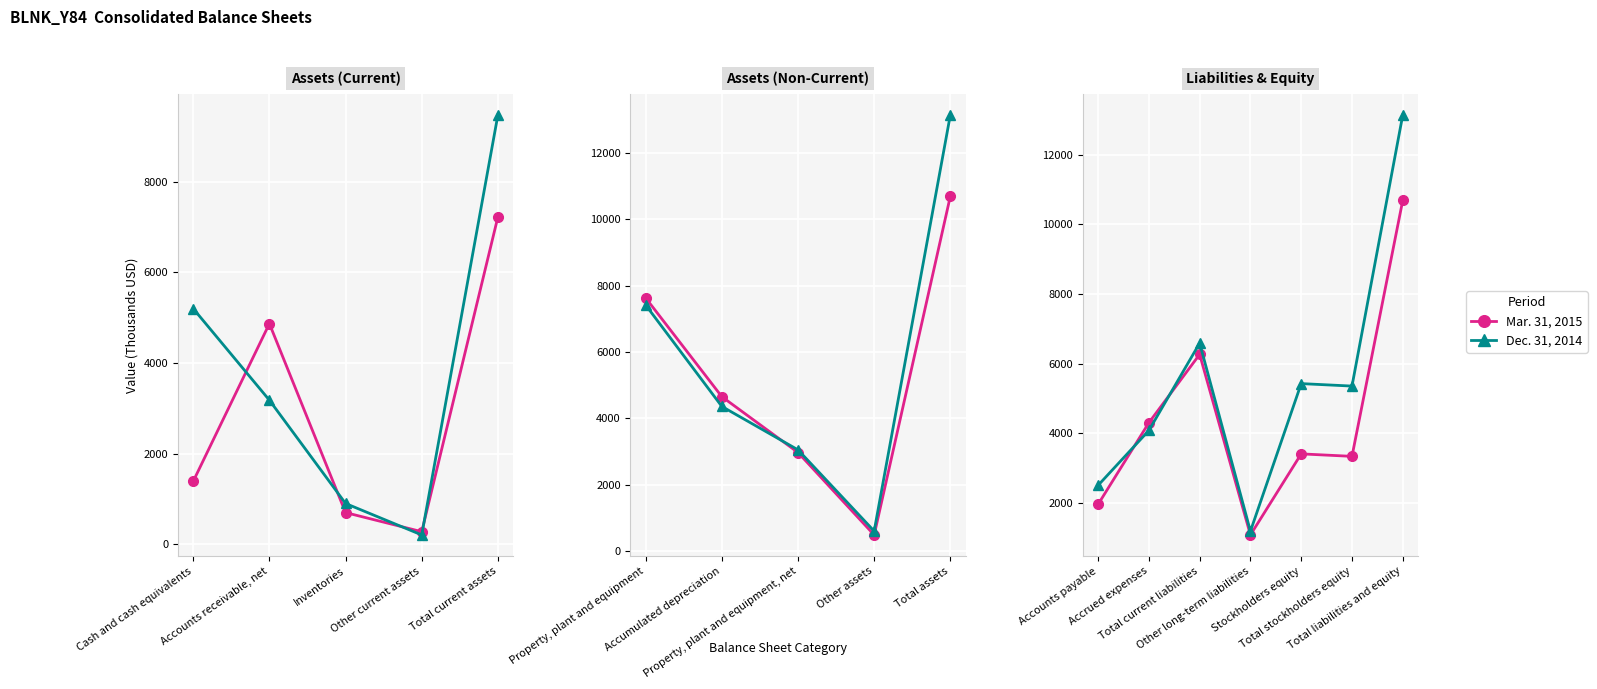

What is the label of the 4th point from the right?

Other long-term liabilities